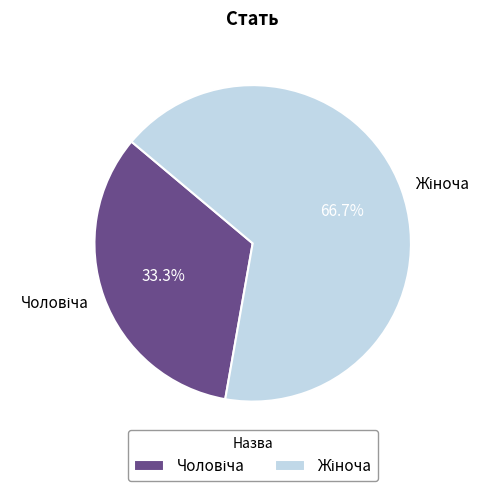

To the nearest percent, what is the difference between the largest and smallest slice percentages?

33%